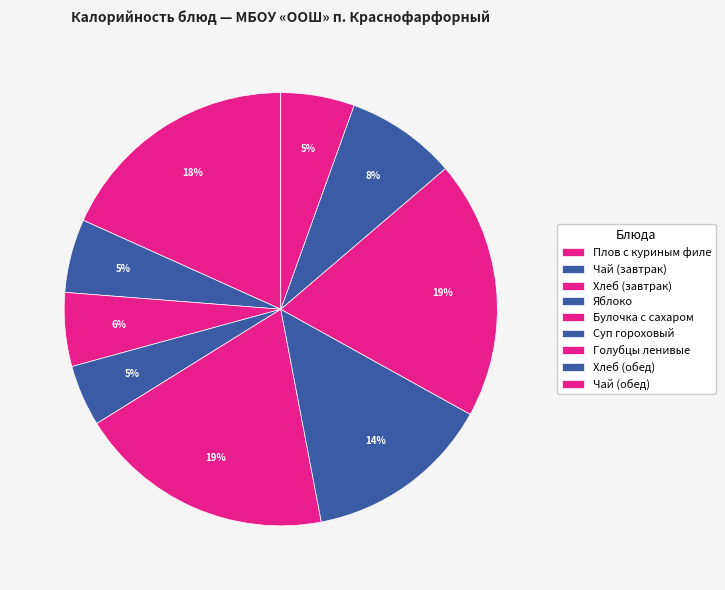

True or false: Чай (завтрак) accounts for 19% of the total.

False